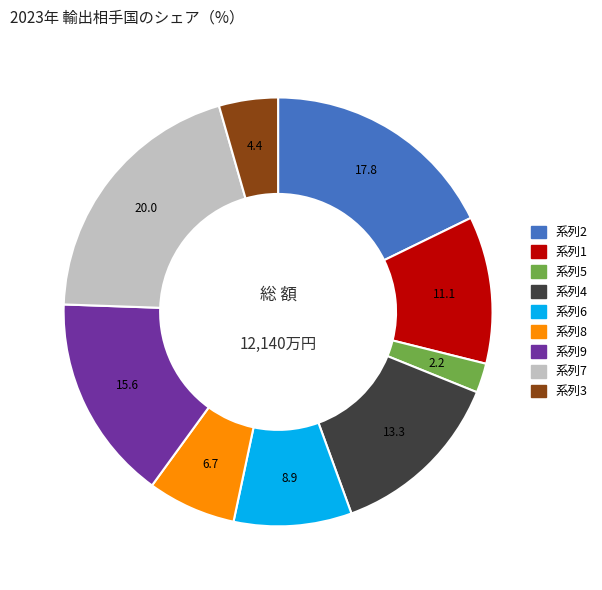

Is there a majority slice in this chart?

No